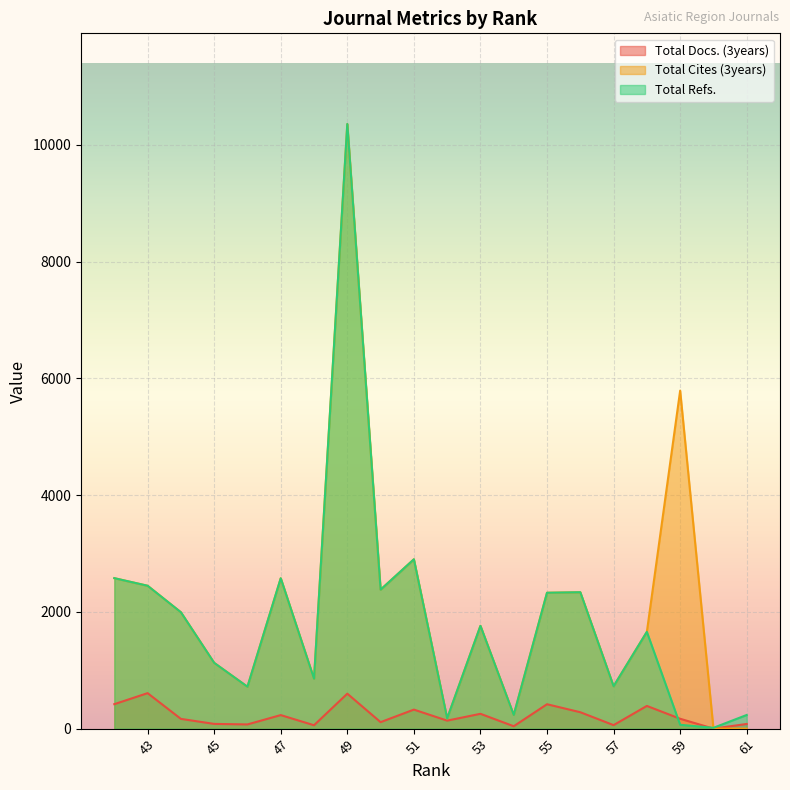

Where is Total Docs. (3years) nearest to the value 304?

51